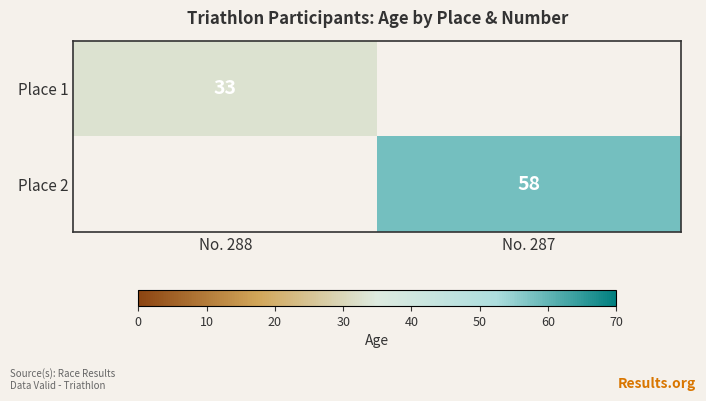

How many series are shown in this chart?

2